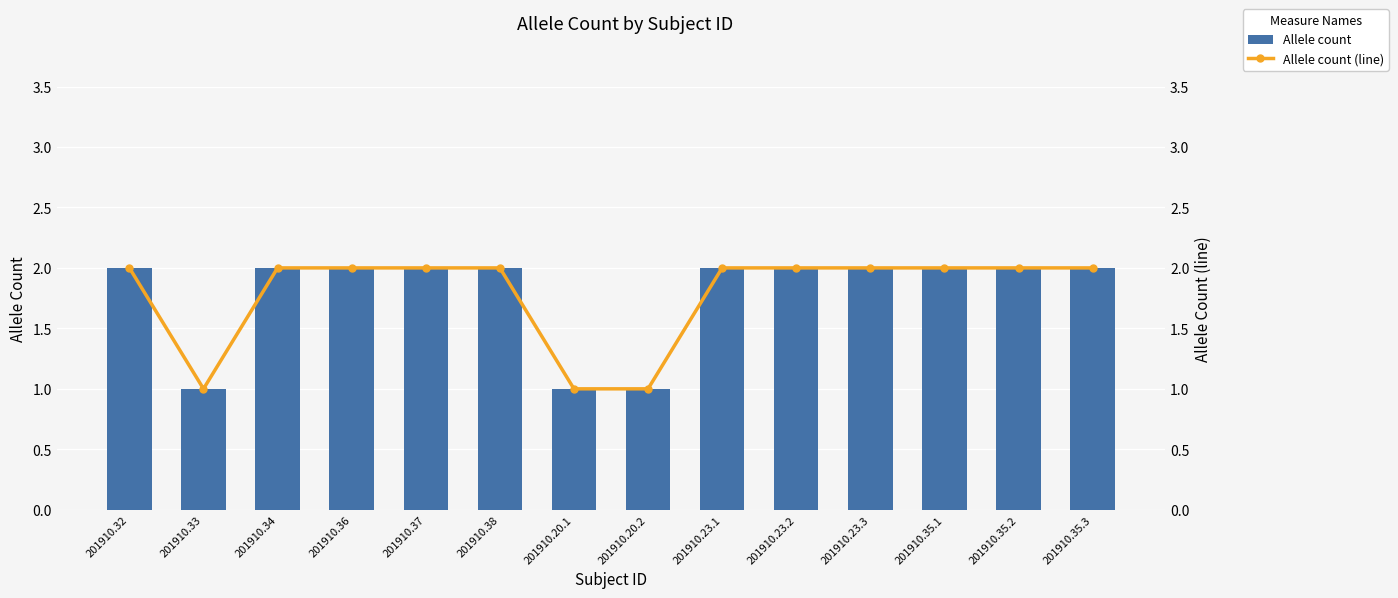

List the series in order of their peak value, highest first.

Allele count, Allele count (line)